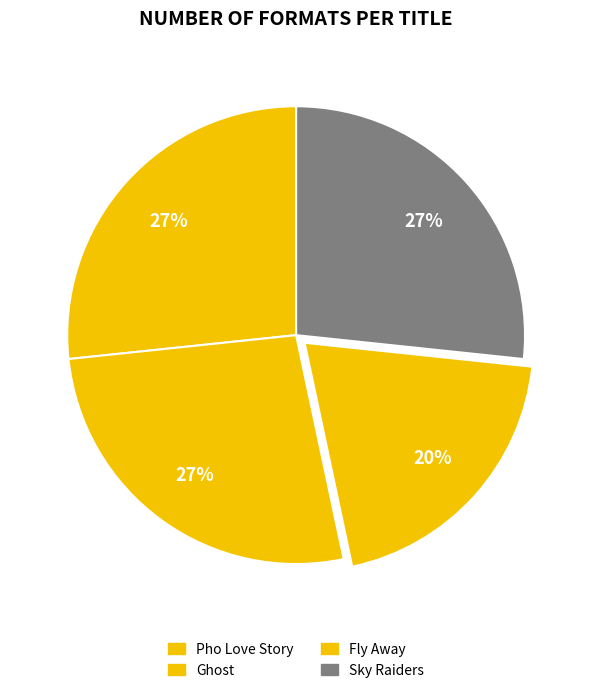

Which has a higher value, Ghost or Fly Away?

Ghost